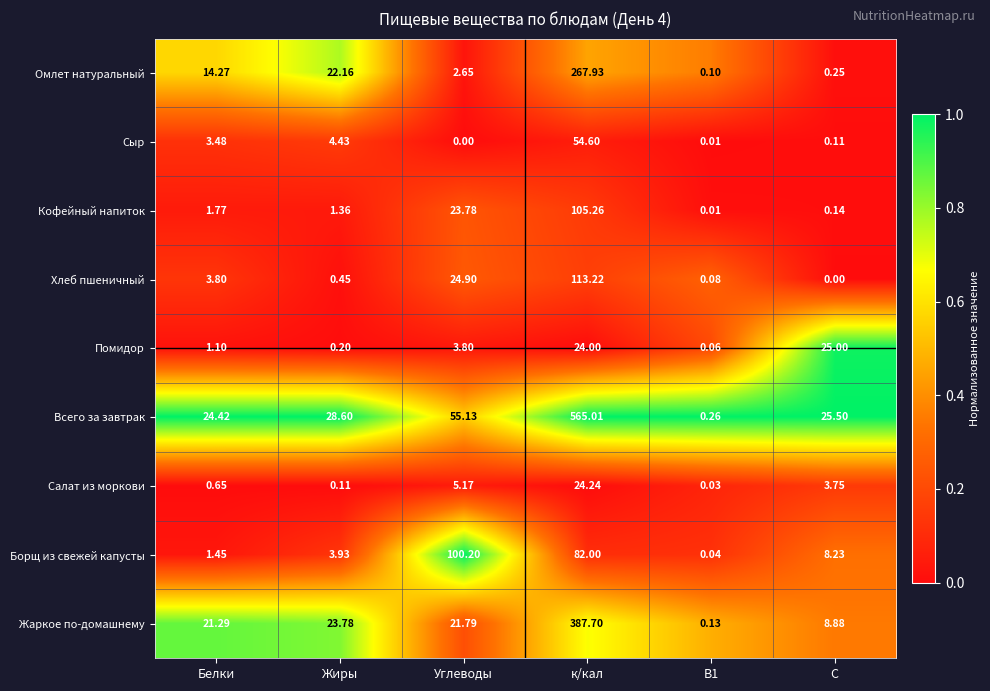

What is the spread (max minus min) of values at Жиры?

28.5